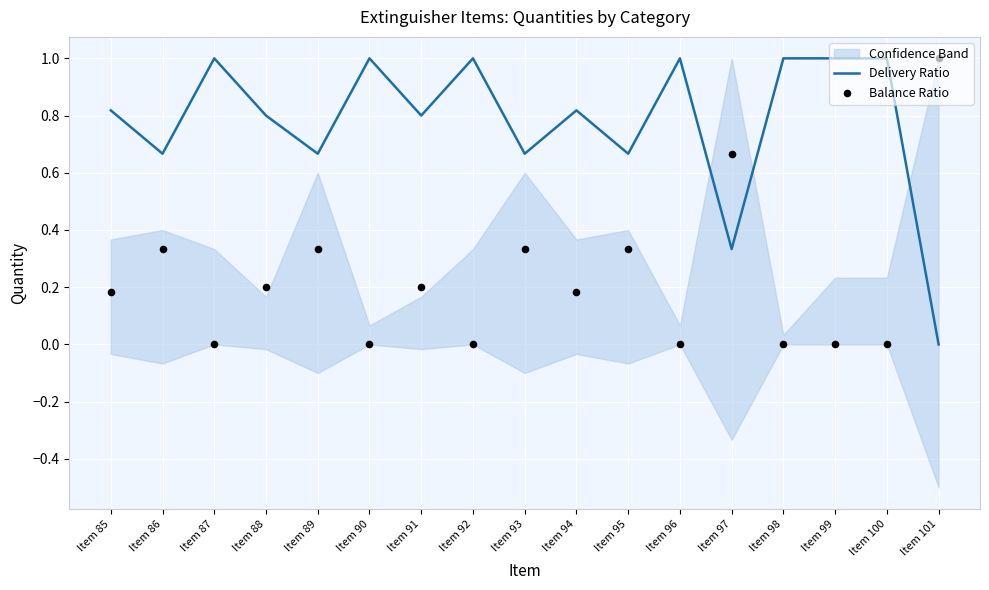

At which category is the sum across all series the highest?

Item 85